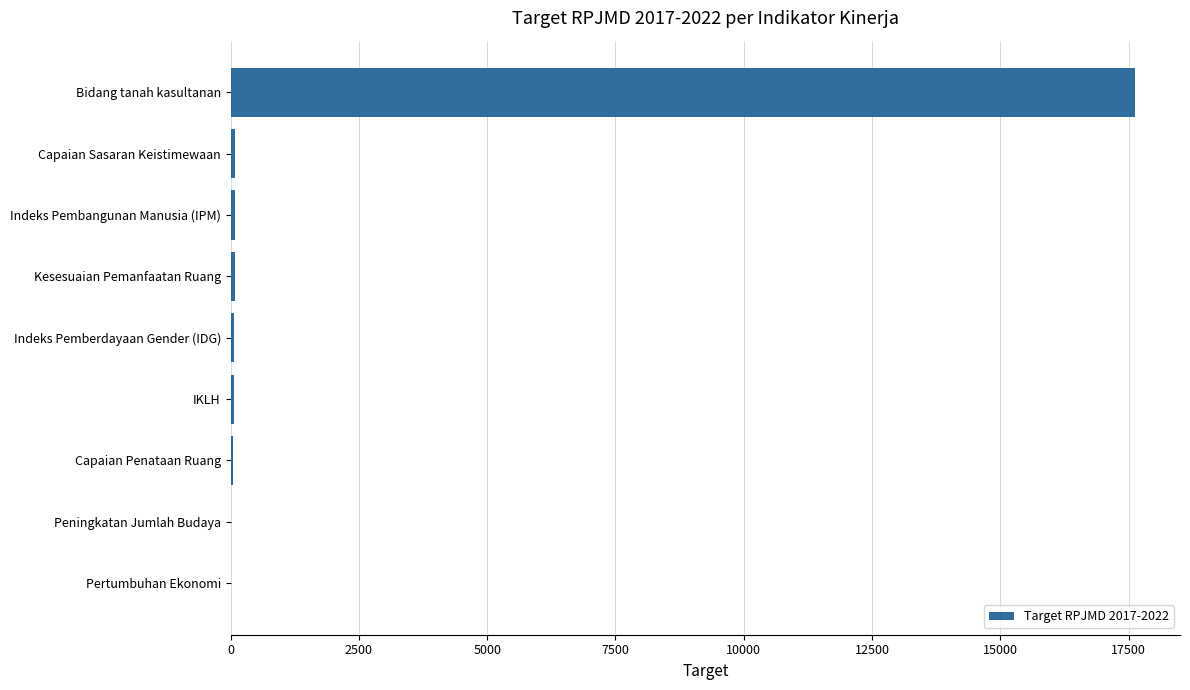

Where is the data nearest to the value 8812?

Capaian Sasaran Keistimewaan